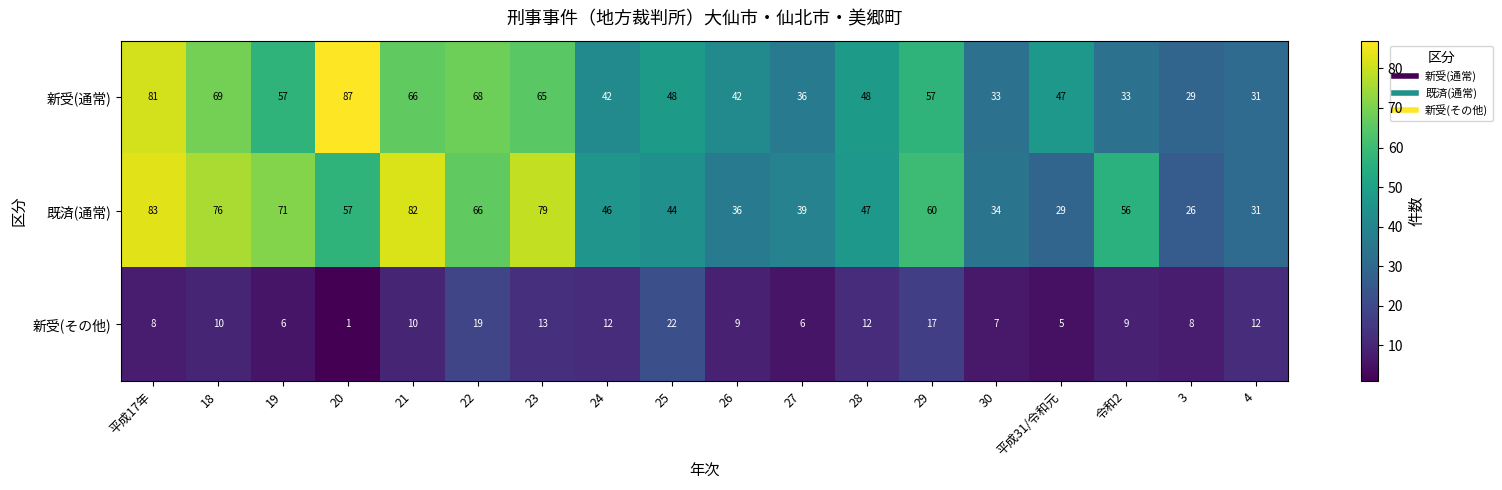

What is the average value of the 既済(通常) series?

53